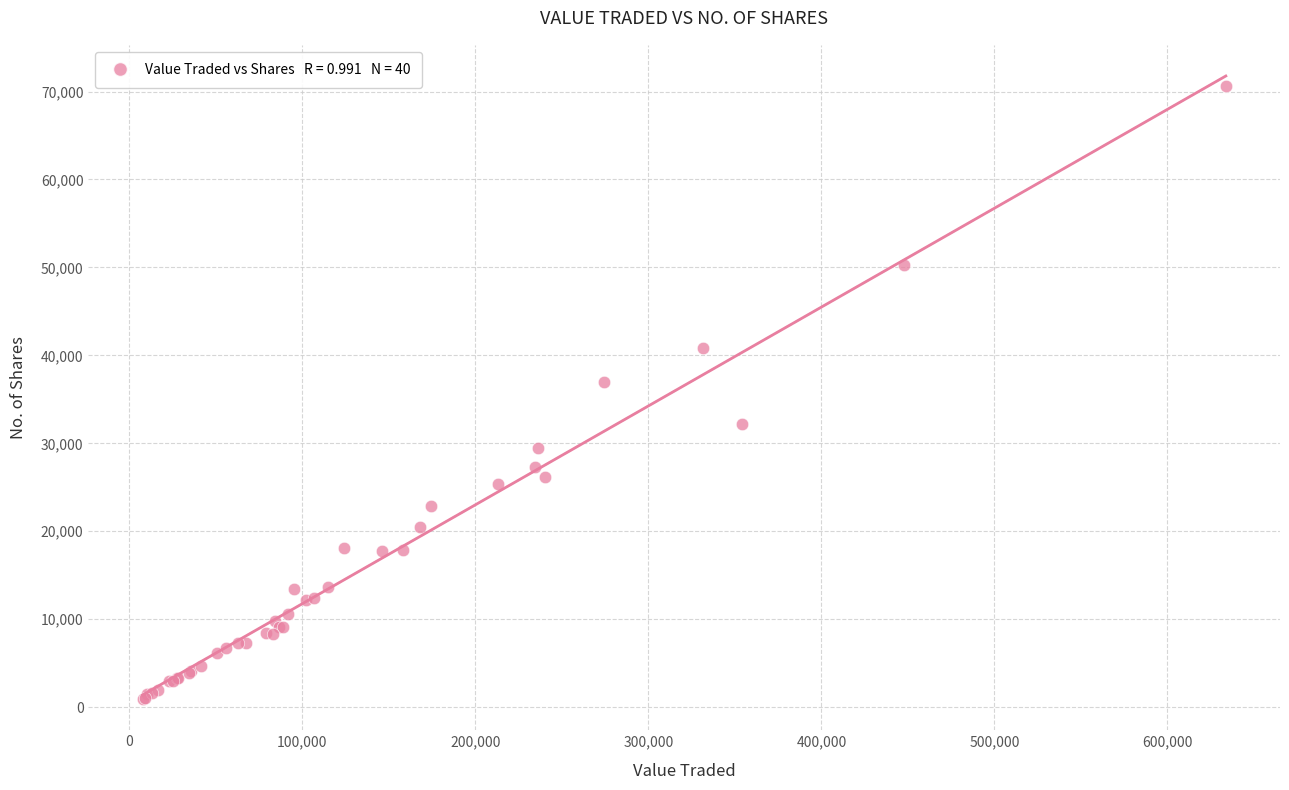

What Y value in the scatter plot is closest to 35796?

36930